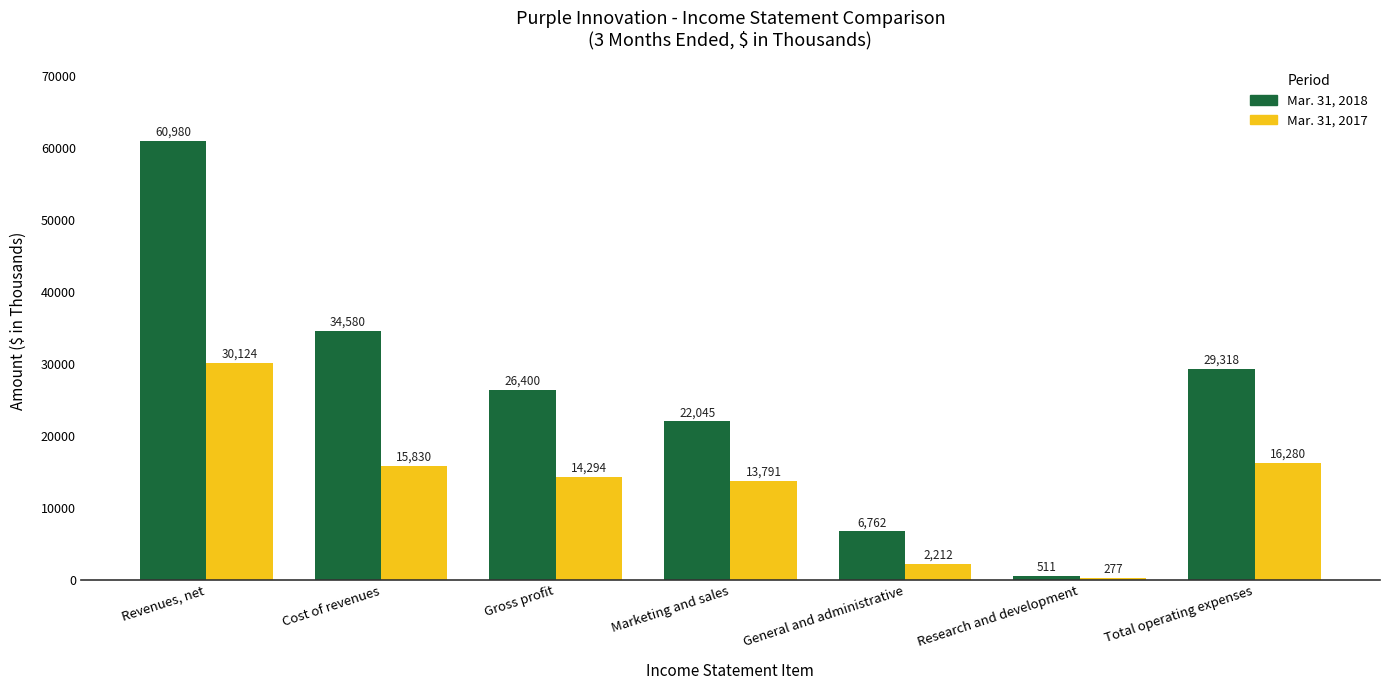

What is the smallest value displayed?

277